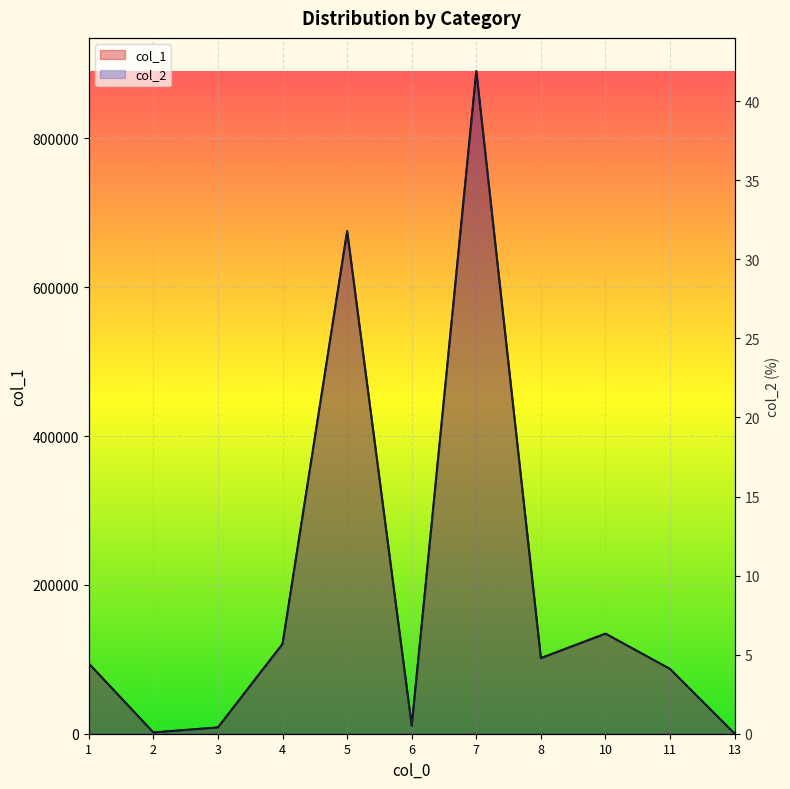

How many values in the col_2 series are below 4?

4